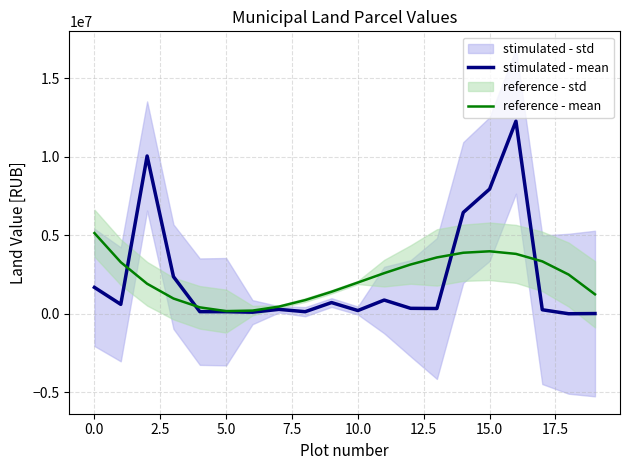

What is the highest value of the stimulated - mean series?

12270028.8